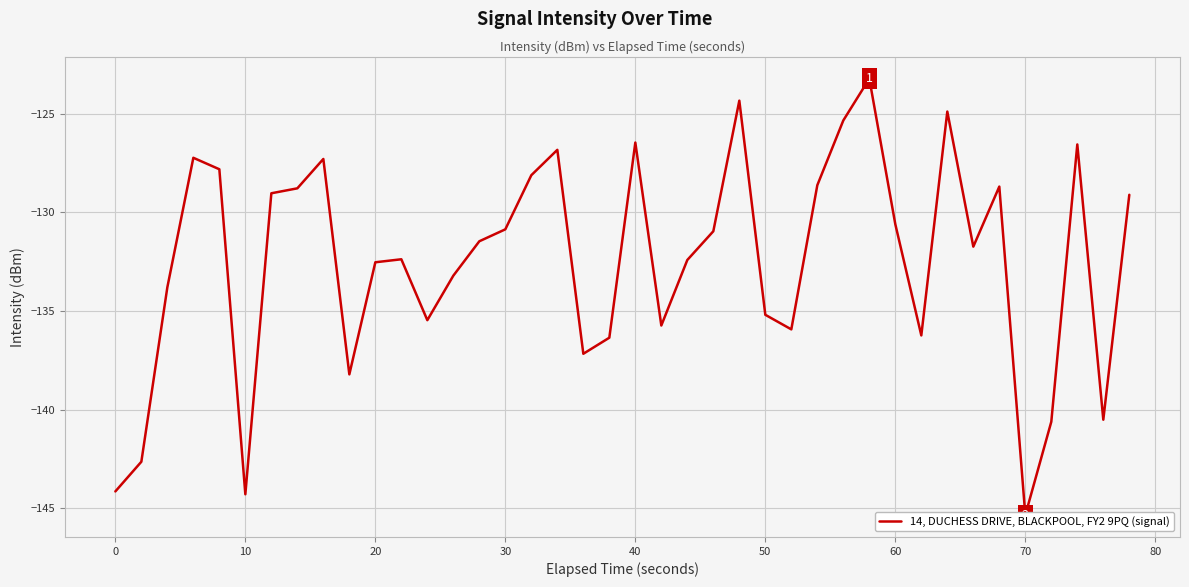

What is the average value?

-132.5